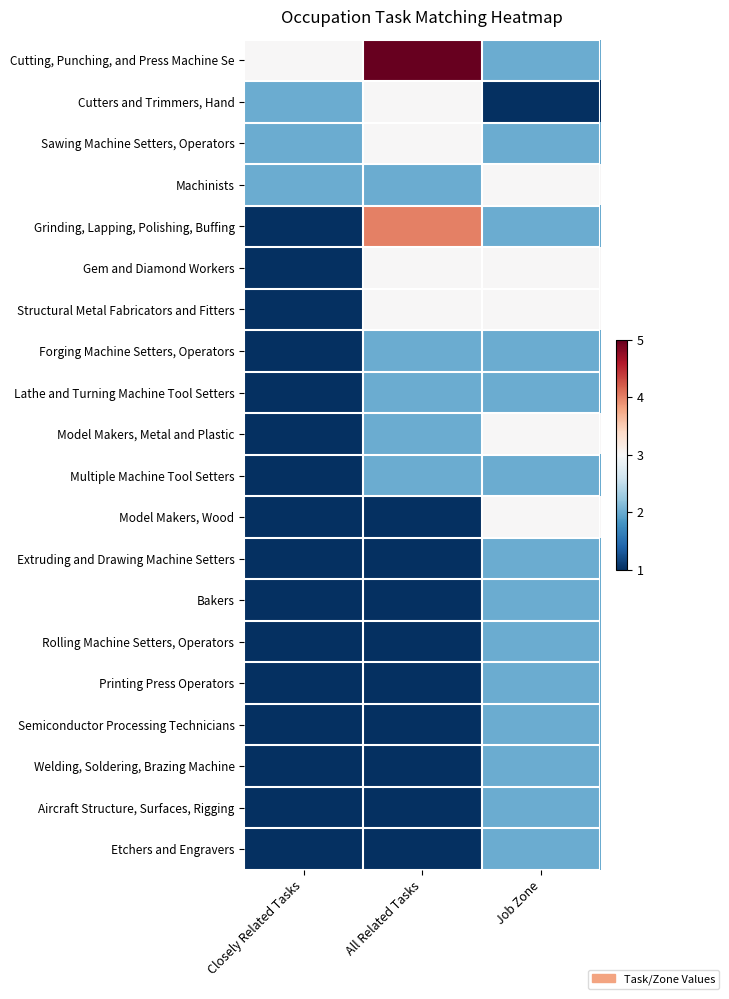

At how many categories does at least one series exceed -1?

3